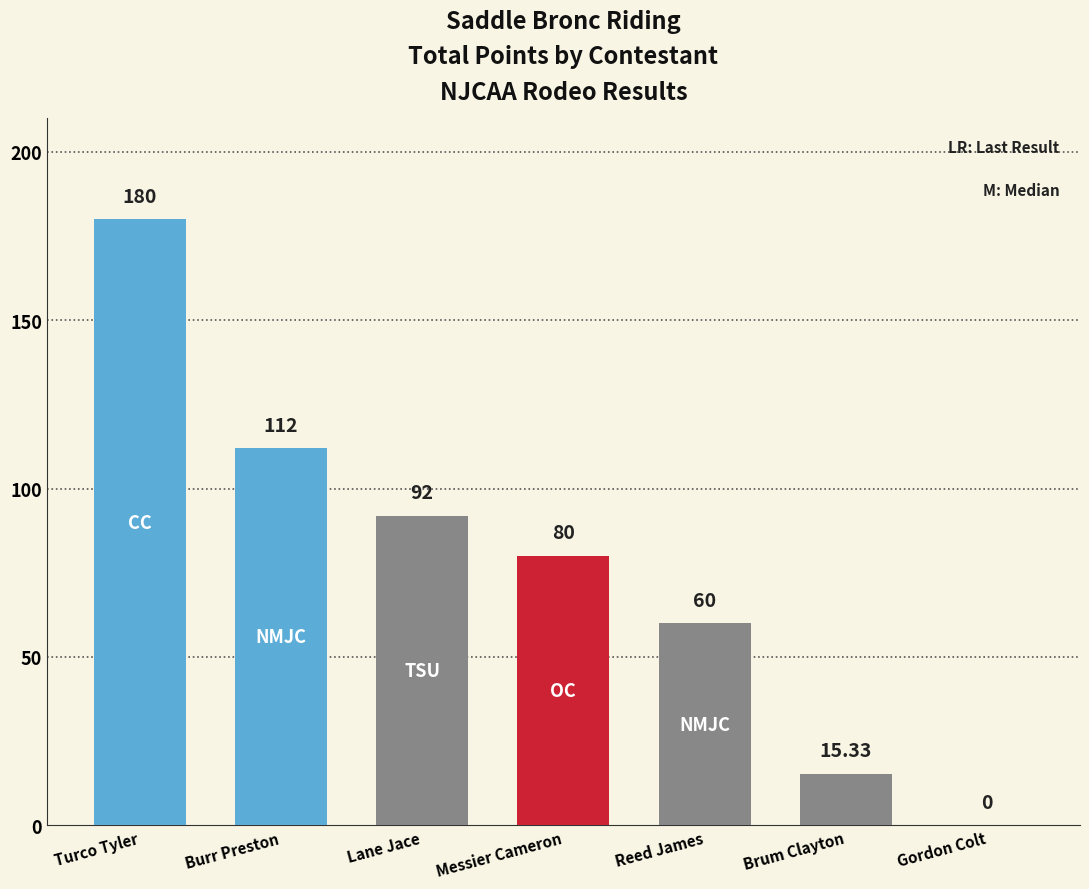

How many series are shown in this chart?

1